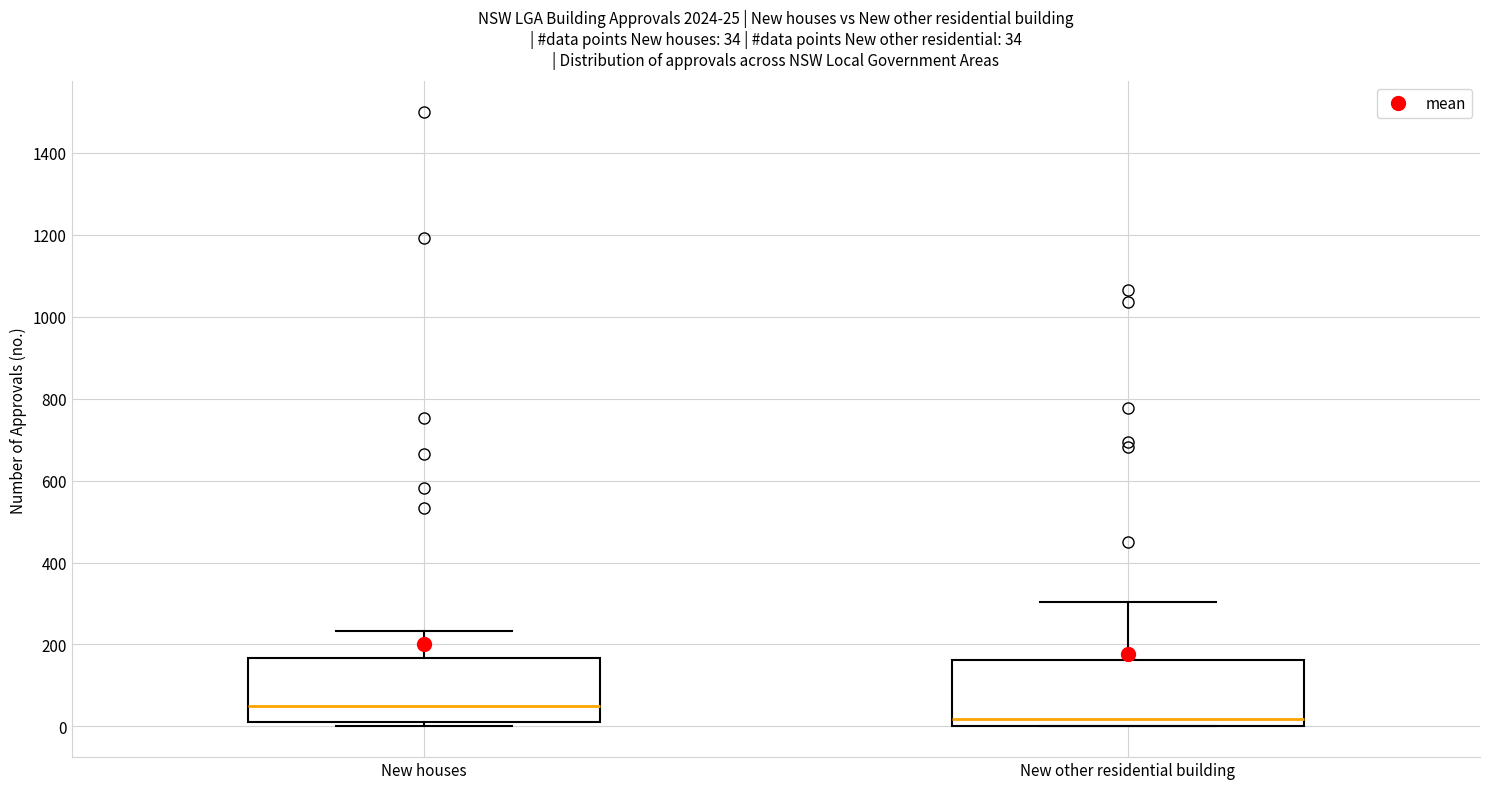

Which box's median line is the highest?

New houses